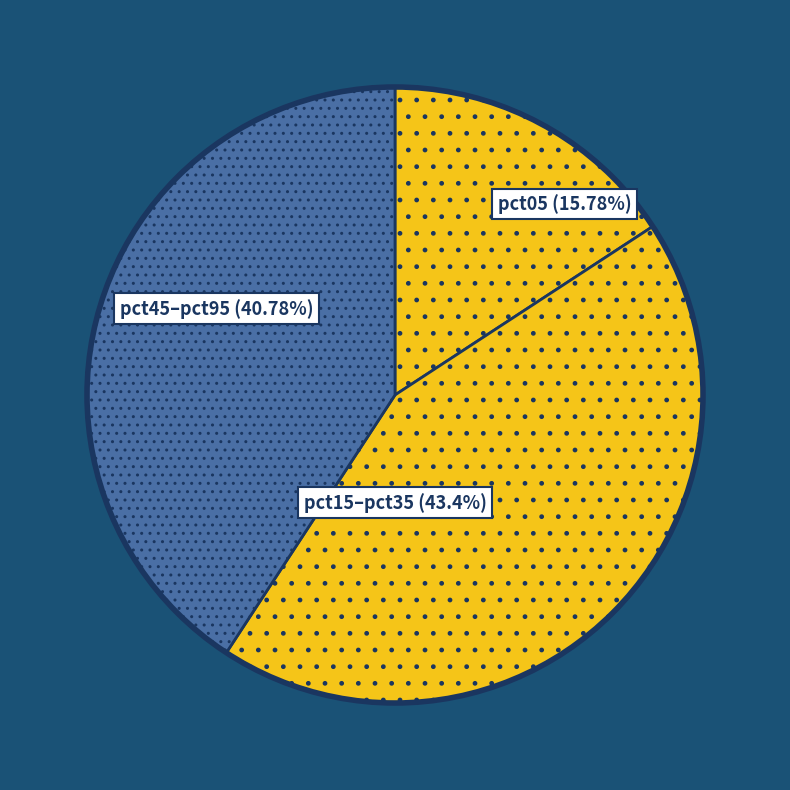

Count the number of slices in the pie.

3